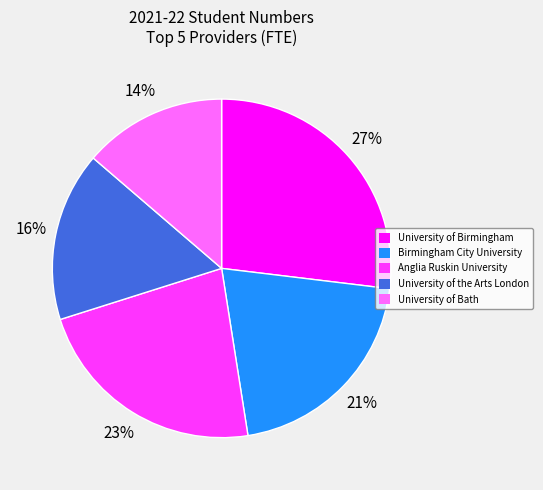

Does University of the Arts London represent more than half of the total?

No